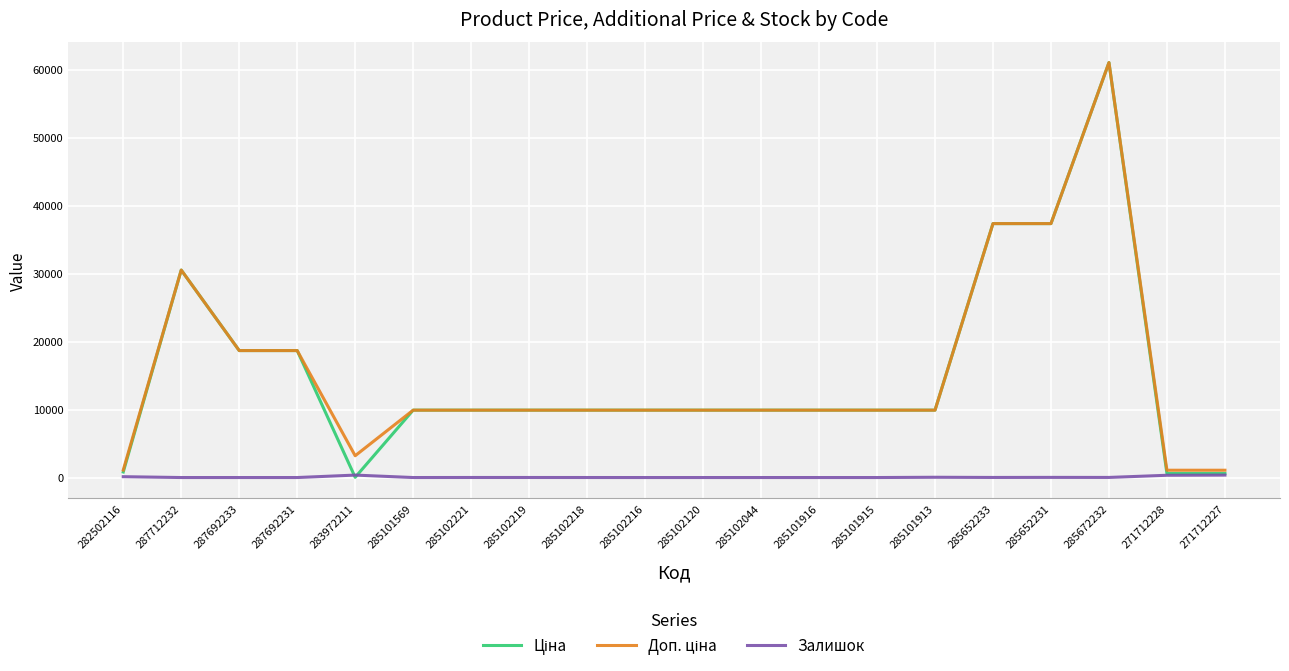

Which label corresponds to the largest value in the chart?

285672232